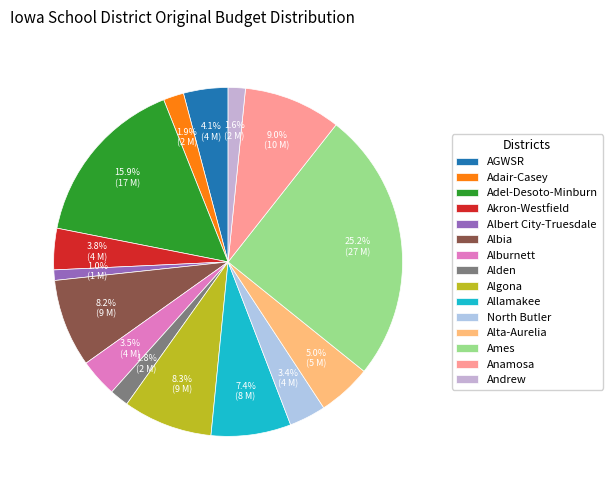

Count the number of slices in the pie.

15